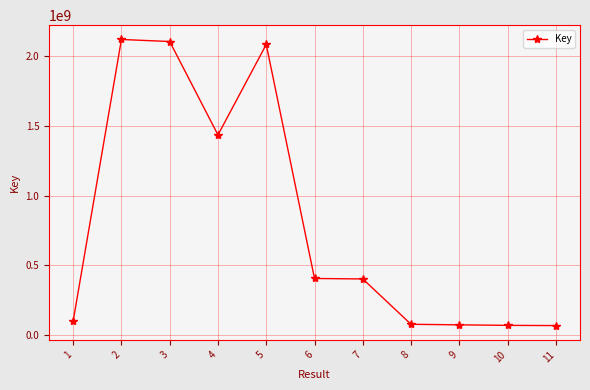

True or false: the data shows 3319760219 at 5.

False